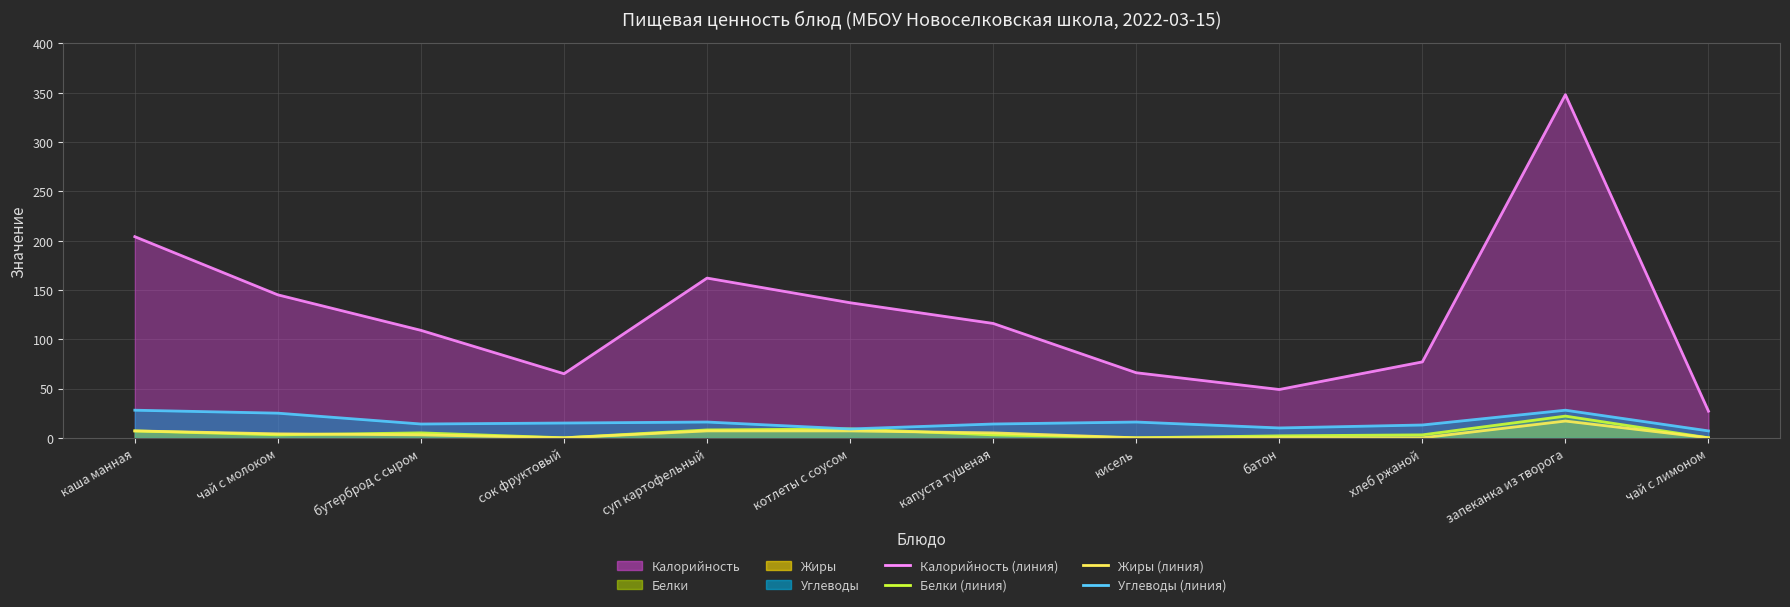

Which series has the widest spread of values?

Калорийность (линия)